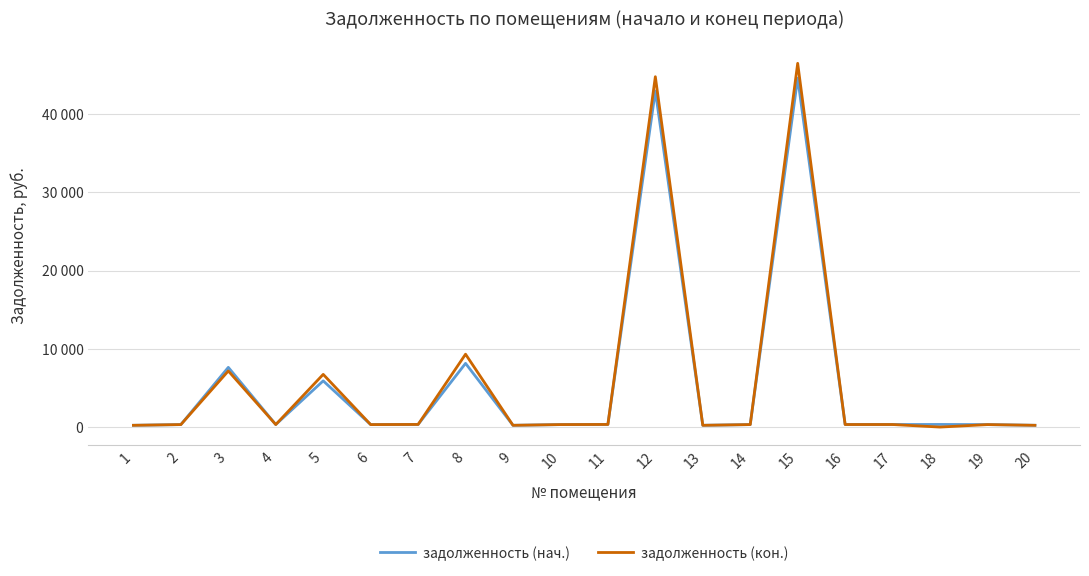

What are all the series names shown in the legend?

задолженность (нач.), задолженность (кон.)